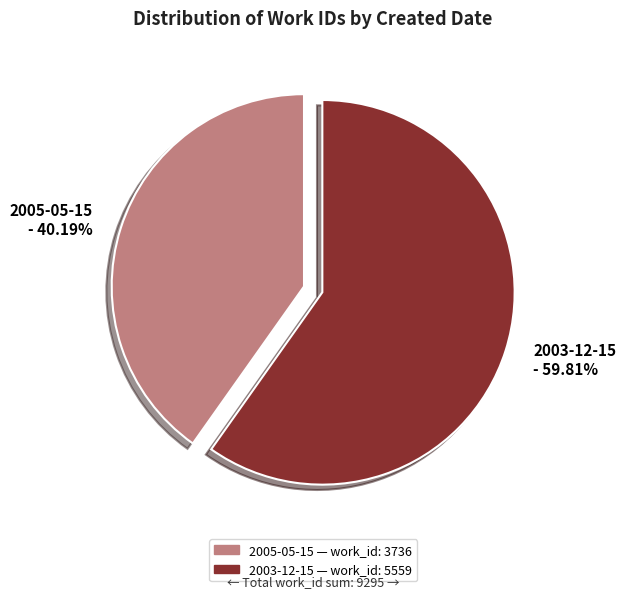

What percentage is the 2005-05-15 slice, to the nearest percent?

40%